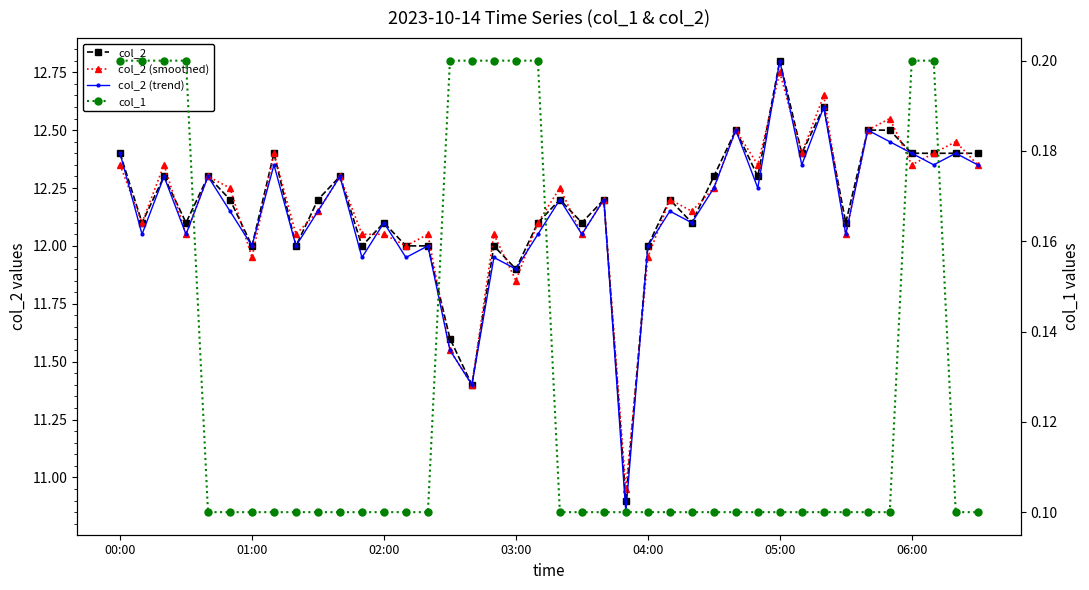

At which category is the sum across all series the highest?

05:00